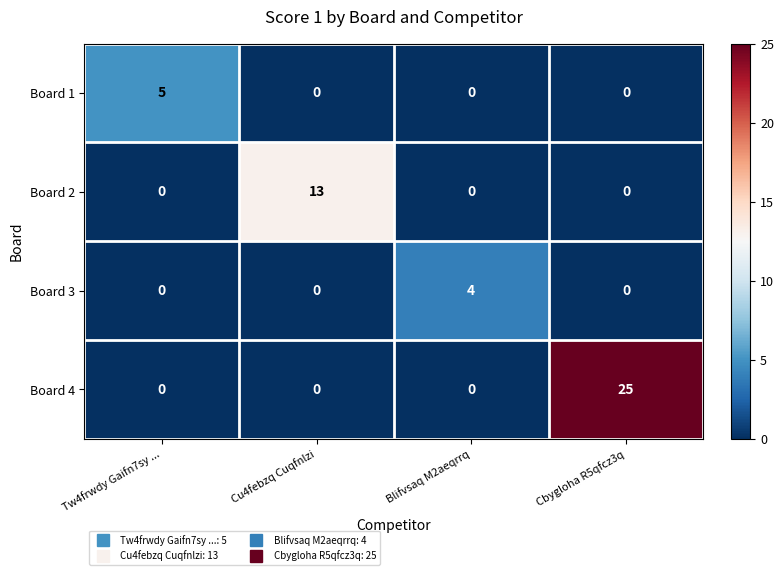

The Board 4 series shows 0 at Blifvsaq M2aeqrrq. True or false?

True